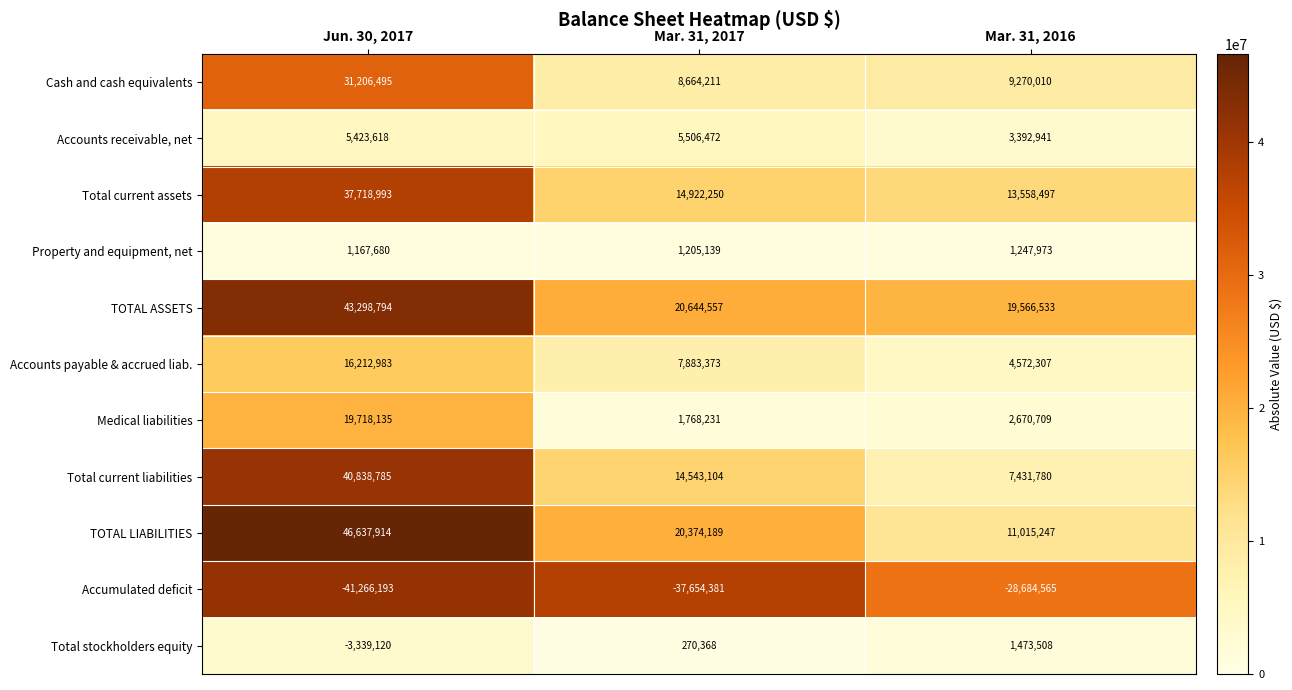

How many distinct data groups are displayed?

11